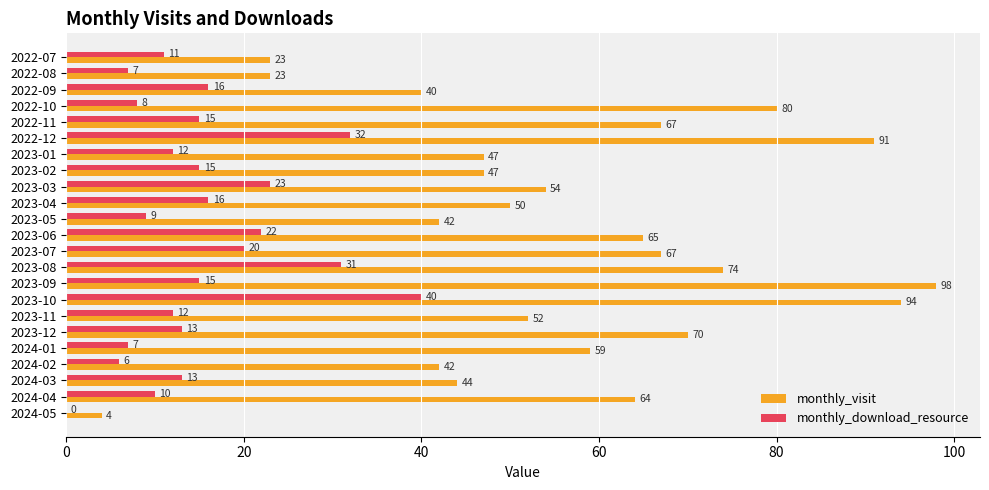

Which series has the largest total across all categories?

monthly_visit